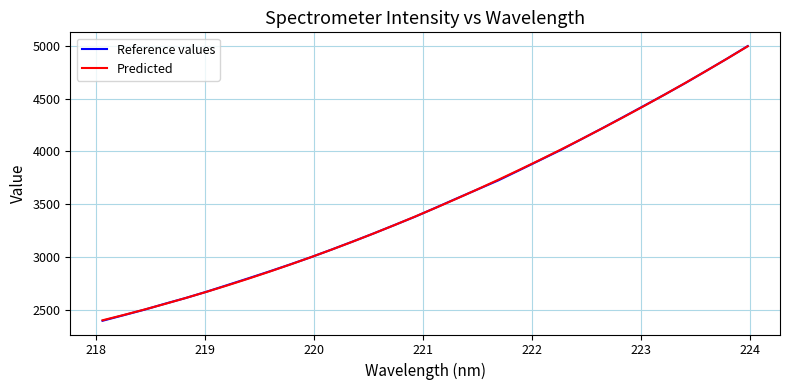

Does the chart display data point markers on the line(s)?

No